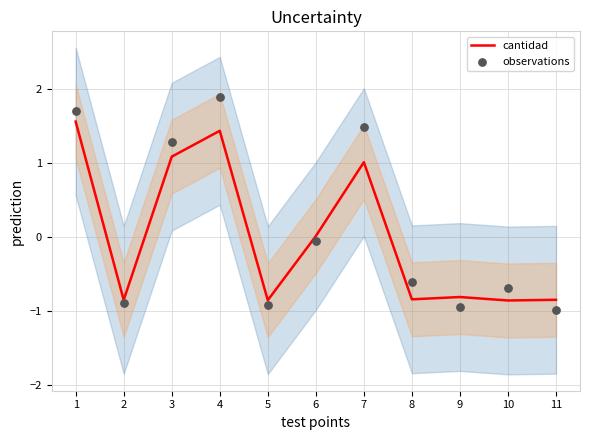

Which series reaches the maximum Y coordinate?

observations